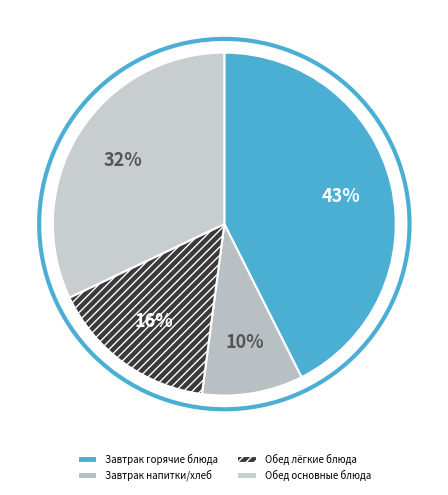

Count the number of slices in the pie.

4